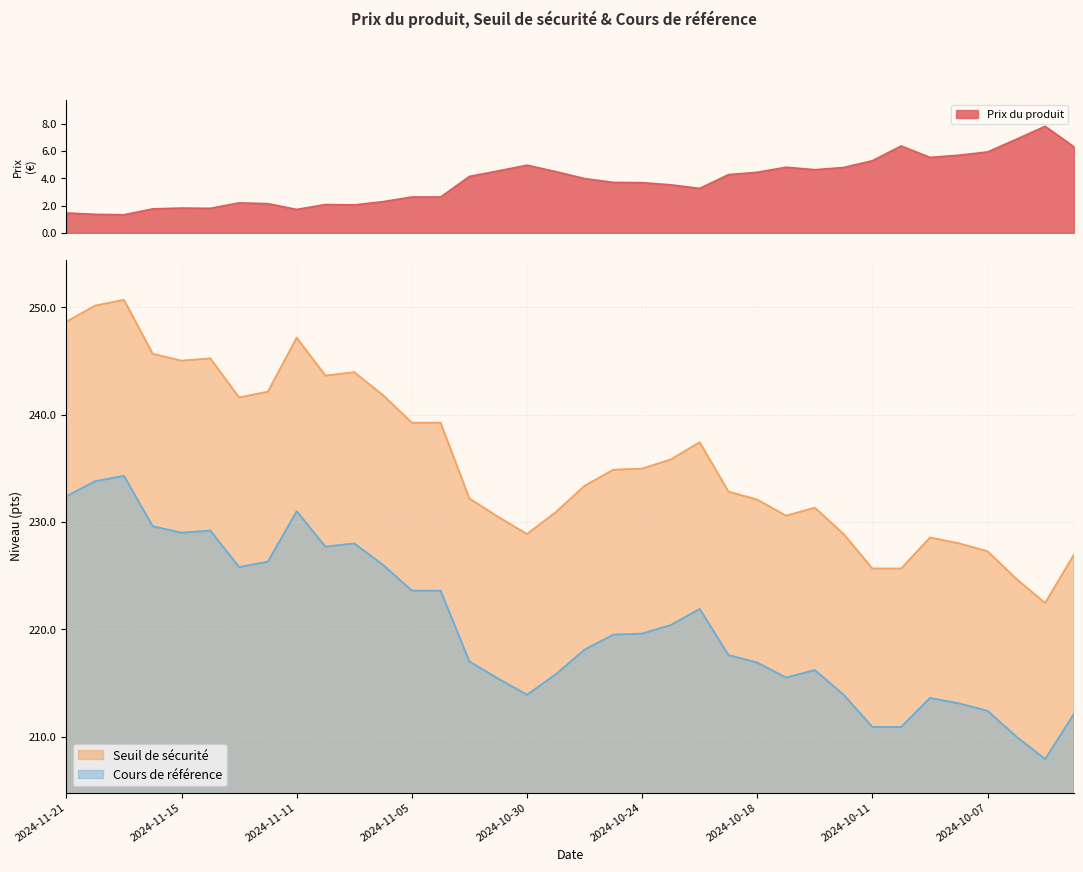

True or false: Prix du produit and Cours de référence intersect in this chart.

False